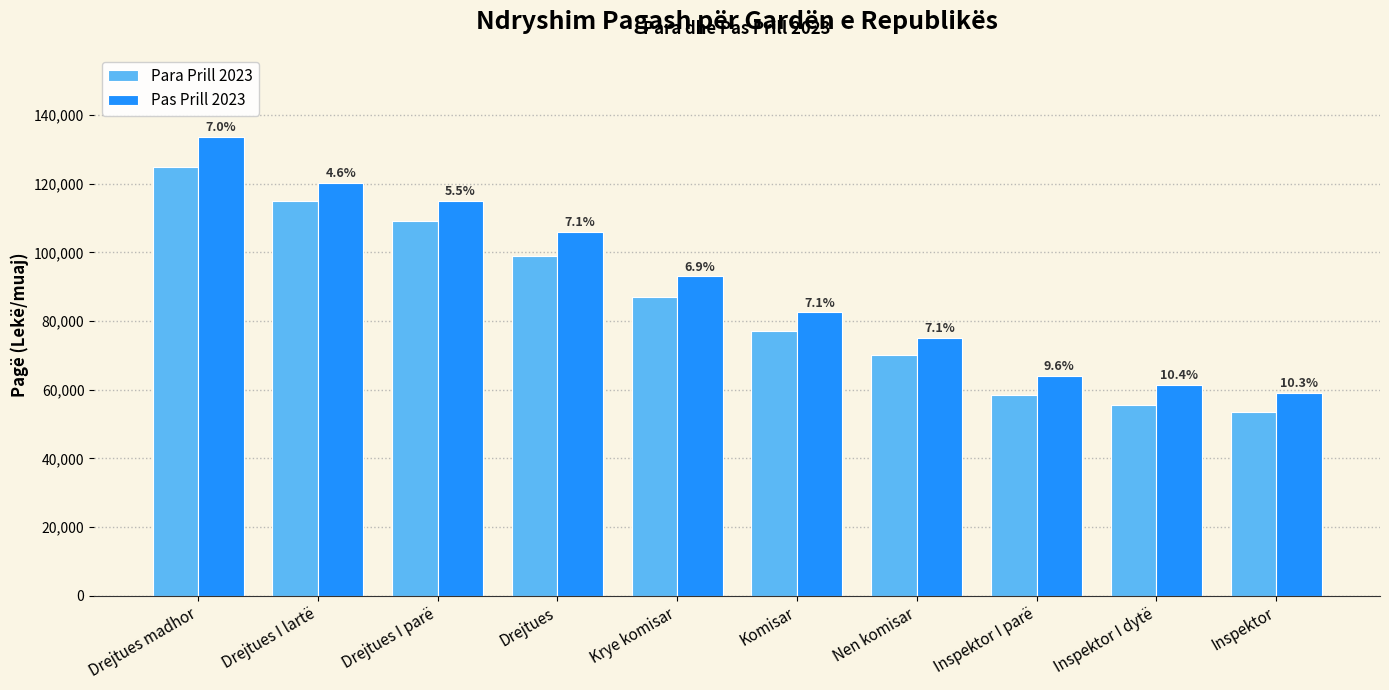

Rank the series by their average value, from highest to lowest.

Pas Prill 2023, Para Prill 2023